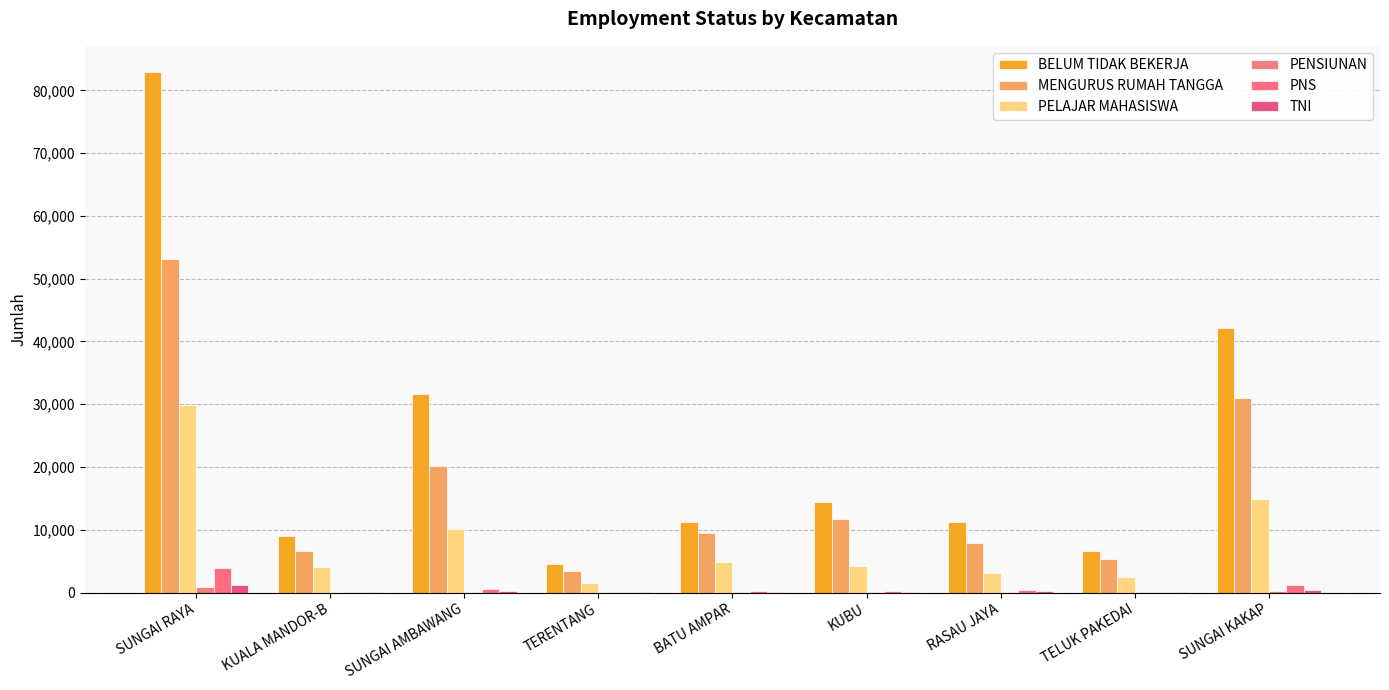

What are all the series names shown in the legend?

BELUM TIDAK BEKERJA, MENGURUS RUMAH TANGGA, PELAJAR MAHASISWA, PENSIUNAN, PNS, TNI